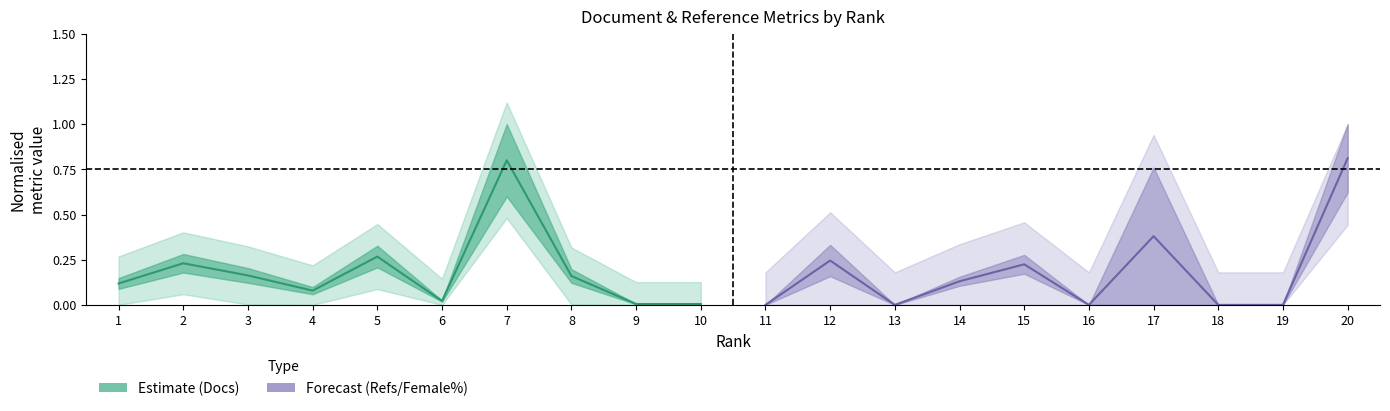

Which series has the largest total across all categories?

Estimate